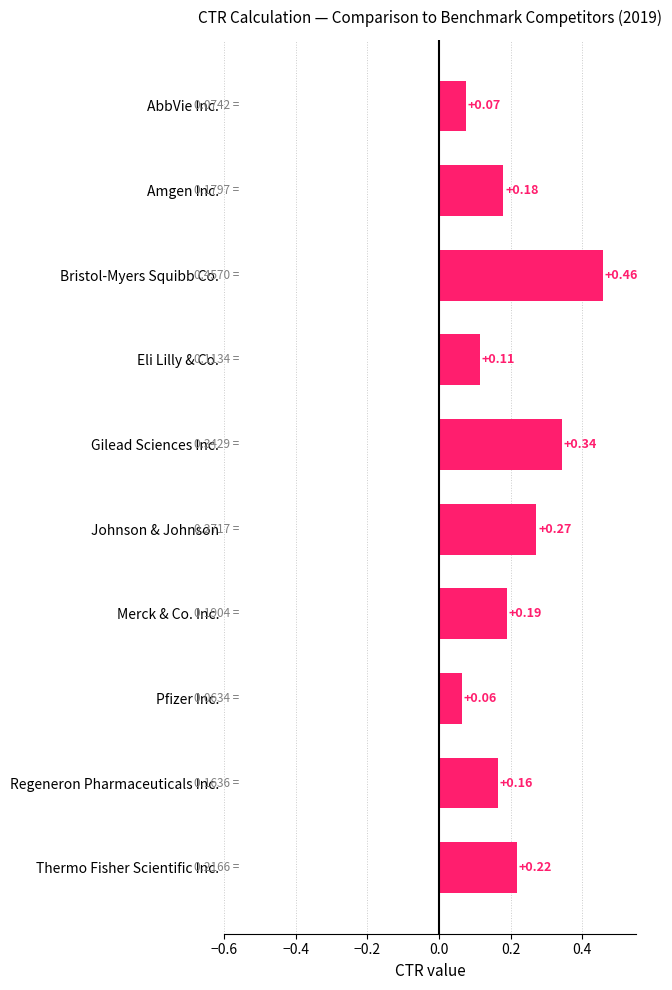

What is the label of the 8th bar from the top?

Pfizer Inc.